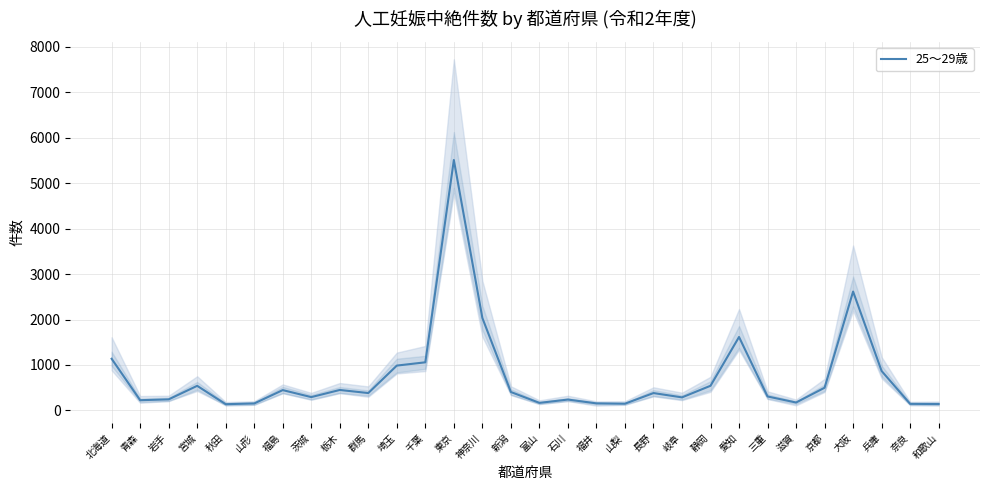

Rank the categories by value from lowest to highest.

秋田, 和歌山, 奈良, 山梨, 山形, 福井, 富山, 滋賀, 青森, 石川, 岩手, 岐阜, 茨城, 三重, 群馬, 長野, 新潟, 福島, 栃木, 京都, 宮城, 静岡, 兵庫, 埼玉, 千葉, 北海道, 愛知, 神奈川, 大阪, 東京